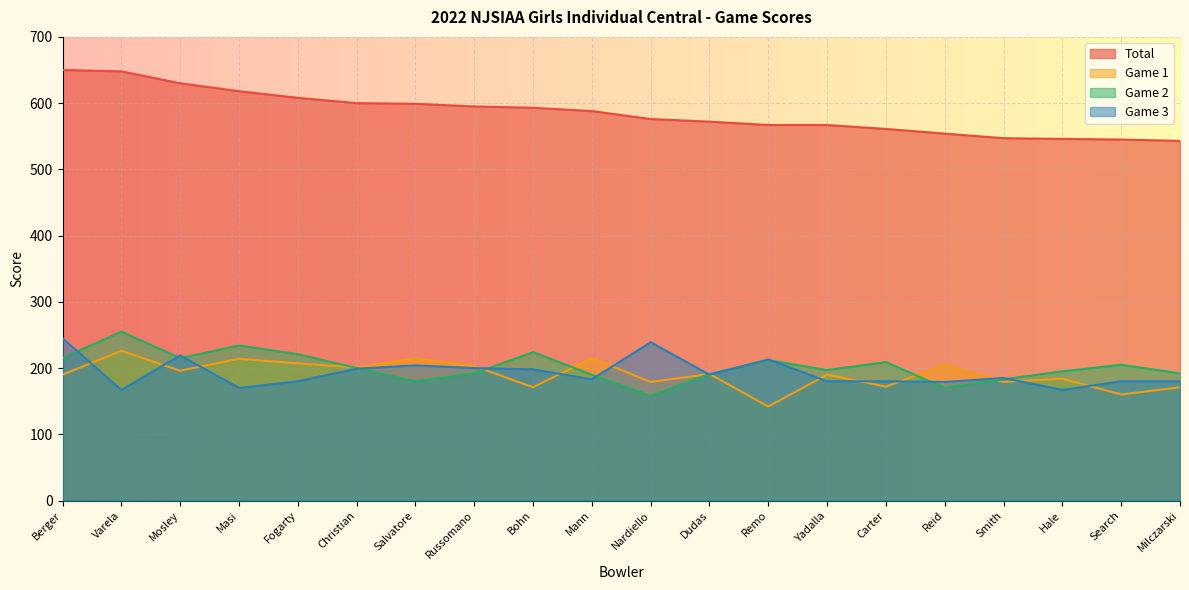

What is the difference between the Game 1 values at Nardiello and Masi?

35